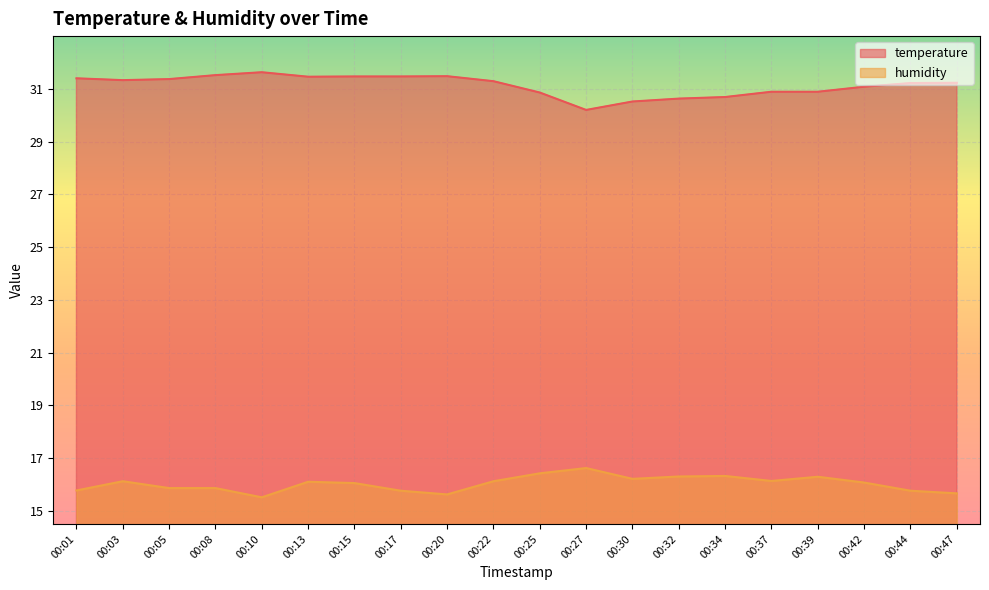

True or false: temperature has more than 2 points higher than both neighbors.

False